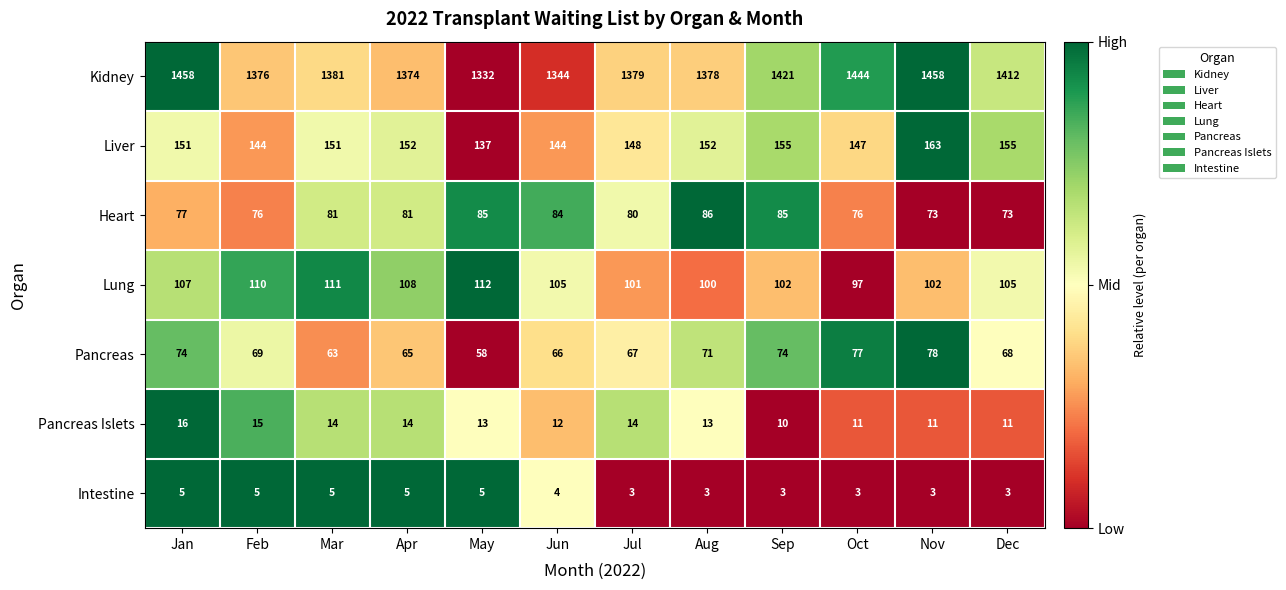

What is the total value across all series at Jan?

1888